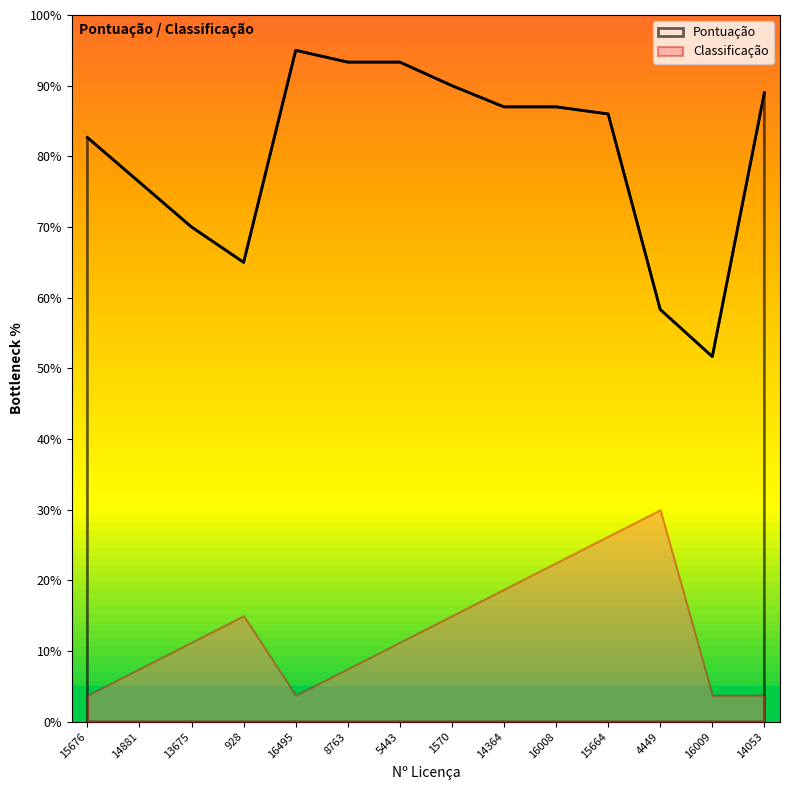

What is the maximum value shown in the chart?

95.0